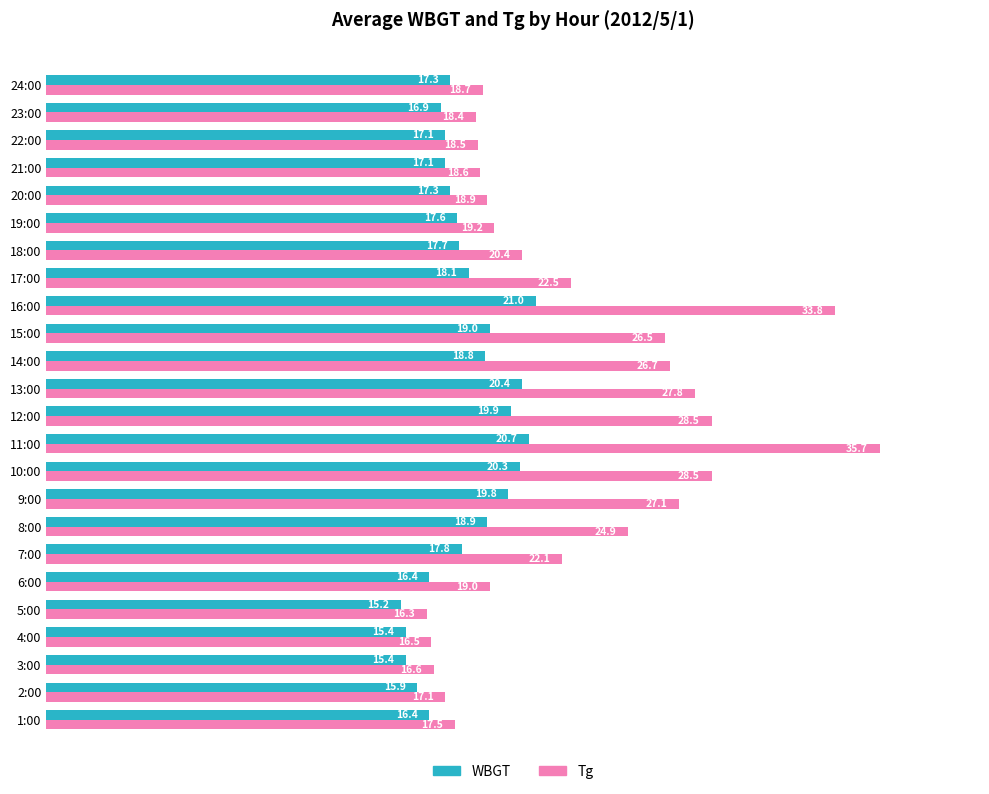

True or false: WBGT has a value of 3.5 at 1:00.

False